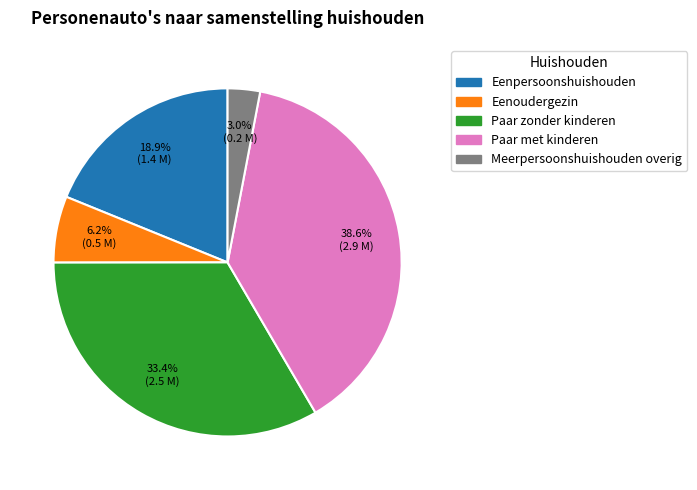

The Paar met kinderen slice represents 30% of the pie. True or false?

False